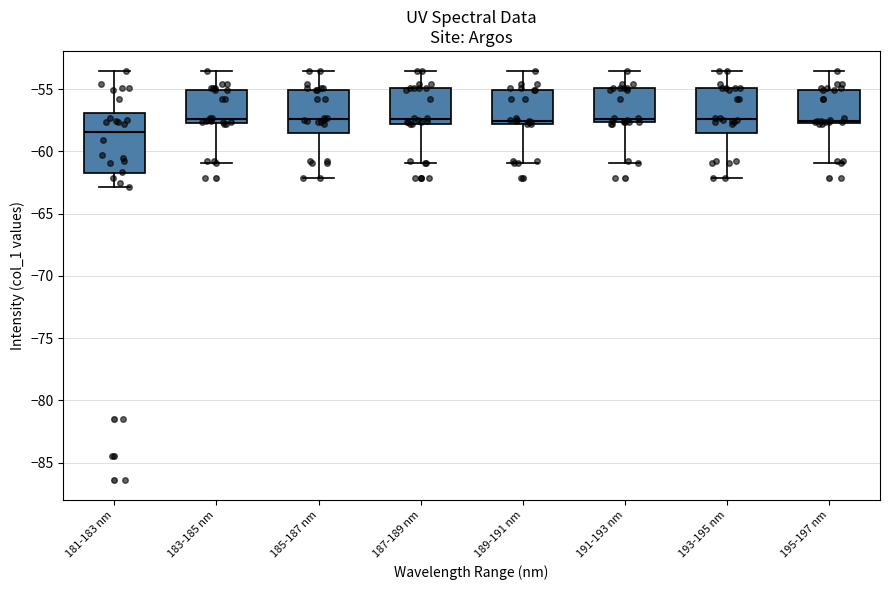

Reading left to right, read every box against the y-axis: the position of its median line, the range the box covers, and the ends of its whiskers. The values are not printed on the chart, so give them approximately, as read against the axis.

181-183 nm: median -58.5, box -62.0 to -57.0, whiskers -63.0 to -53.5
183-185 nm: median -57.5 (just above the box's lower edge), box -57.5 to -55.0, whiskers -61.0 to -53.5
185-187 nm: median -57.5, box -58.5 to -55.0, whiskers -62.0 to -53.5
187-189 nm: median -57.5, box -58.0 to -55.0, whiskers -61.0 to -53.5
189-191 nm: median -57.5, box -58.0 to -55.0, whiskers -61.0 to -53.5
191-193 nm: median -57.5 (just above the box's lower edge), box -57.5 to -55.0, whiskers -61.0 to -53.5
193-195 nm: median -57.5, box -58.5 to -55.0, whiskers -62.0 to -53.5
195-197 nm: median -57.5 (just above the box's lower edge), box -57.5 to -55.0, whiskers -61.0 to -53.5